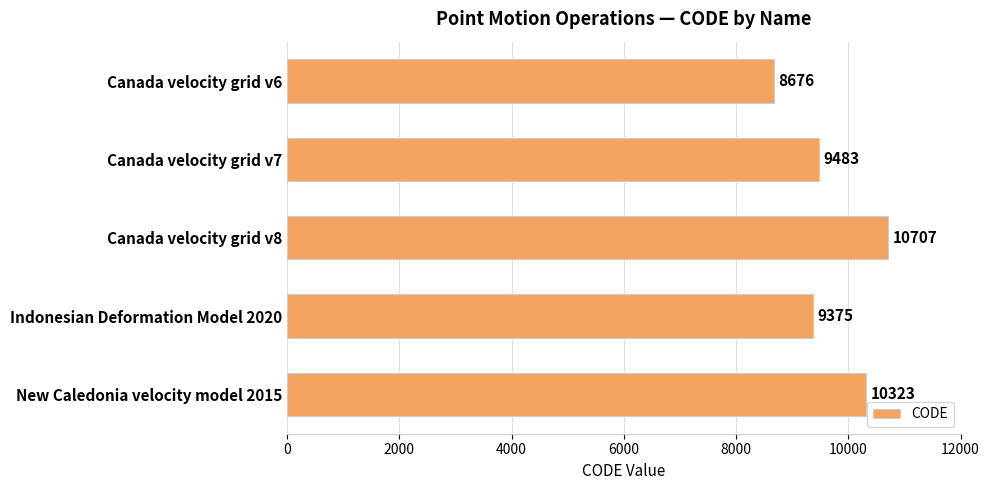

What is the minimum value shown in the chart?

8676